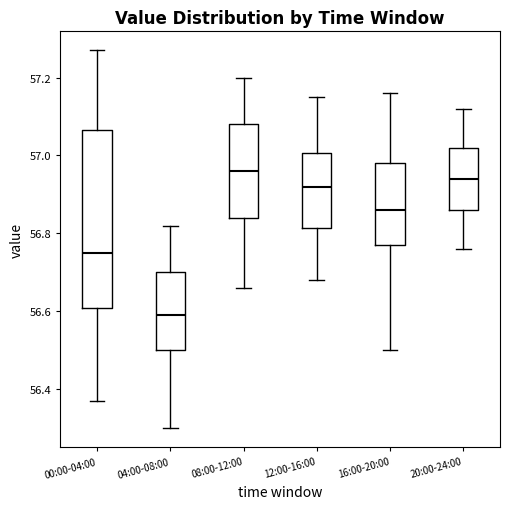

Which box has the highest median line?

08:00-12:00